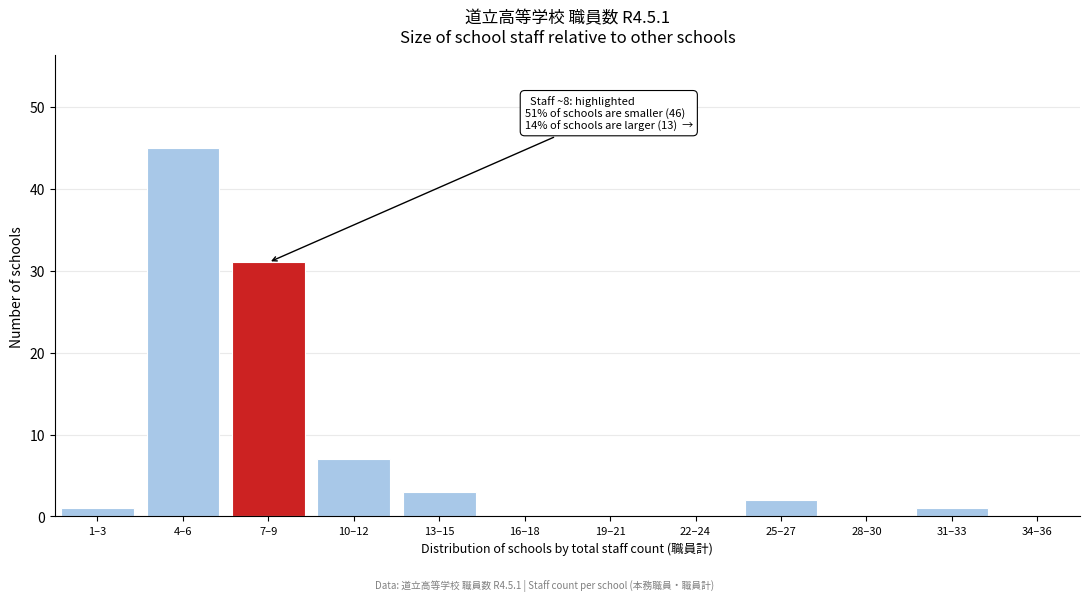

Reading left to right, what are all the values shown in this chart?

1–3=1	4–6=45	7–9=31	10–12=7	13–15=3	16–18=0	19–21=0	22–24=0	25–27=2	28–30=0	31–33=1	34–36=0